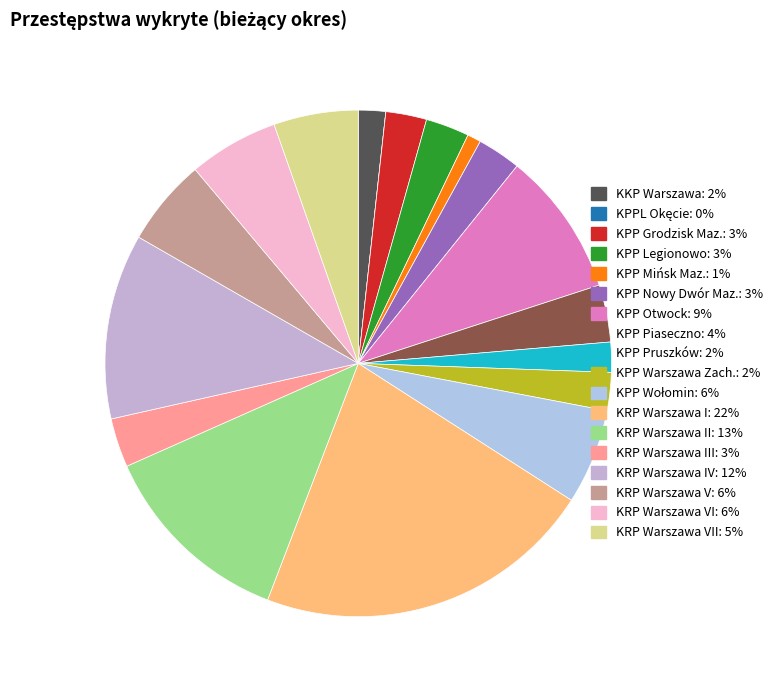

How many segments does this pie chart have?

18